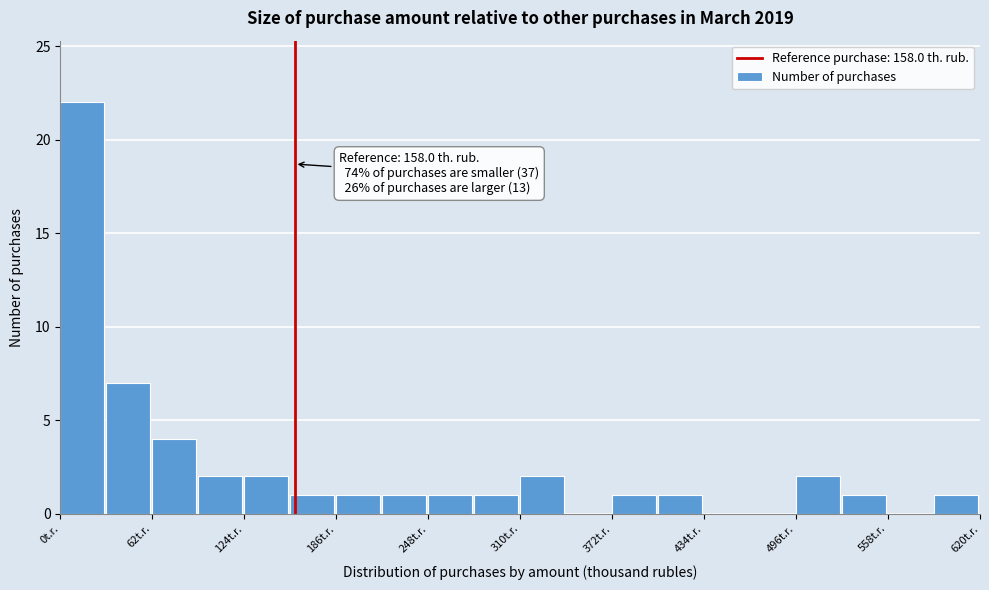

Read against the x-axis, roughly where is the centre of the tallest bar?

10